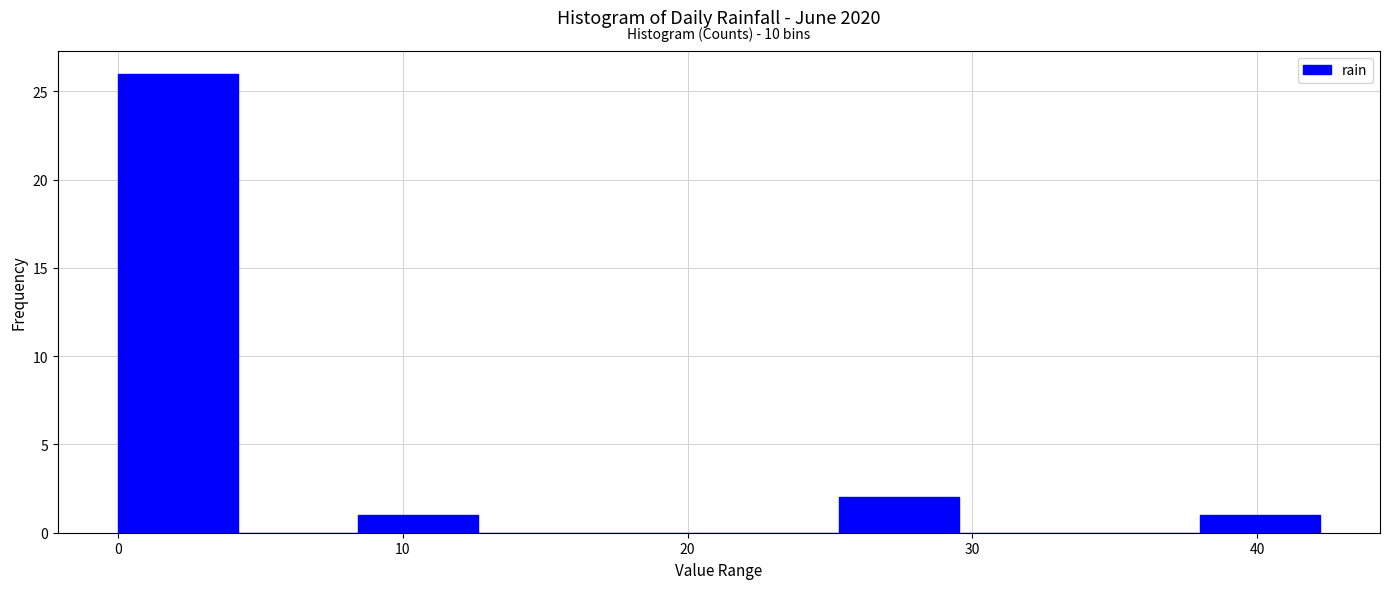

Over which range of the x-axis is the bar tallest?

0 to 4